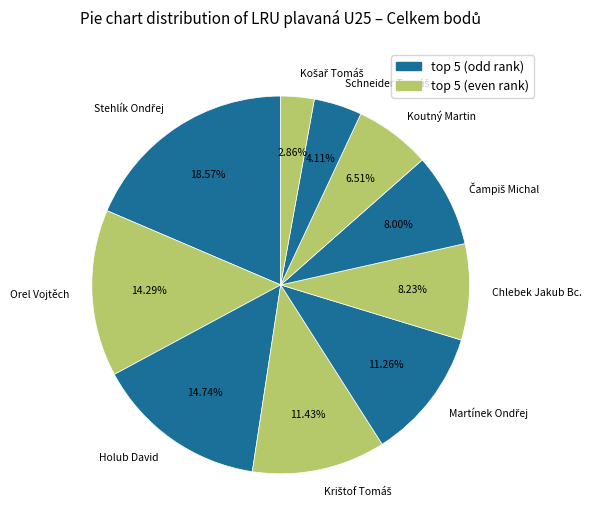

Count the number of slices in the pie.

10